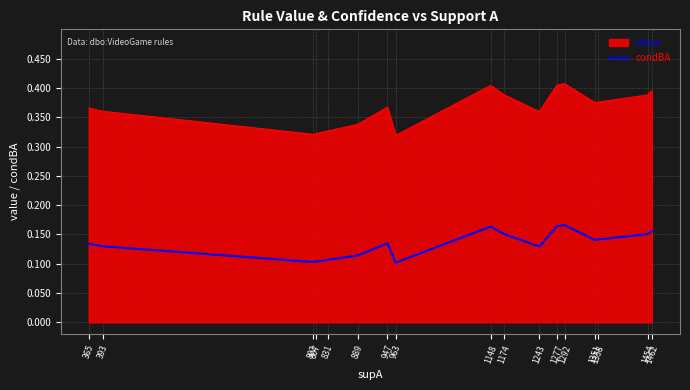

List the series in order of their peak value, lowest first.

condBA, value